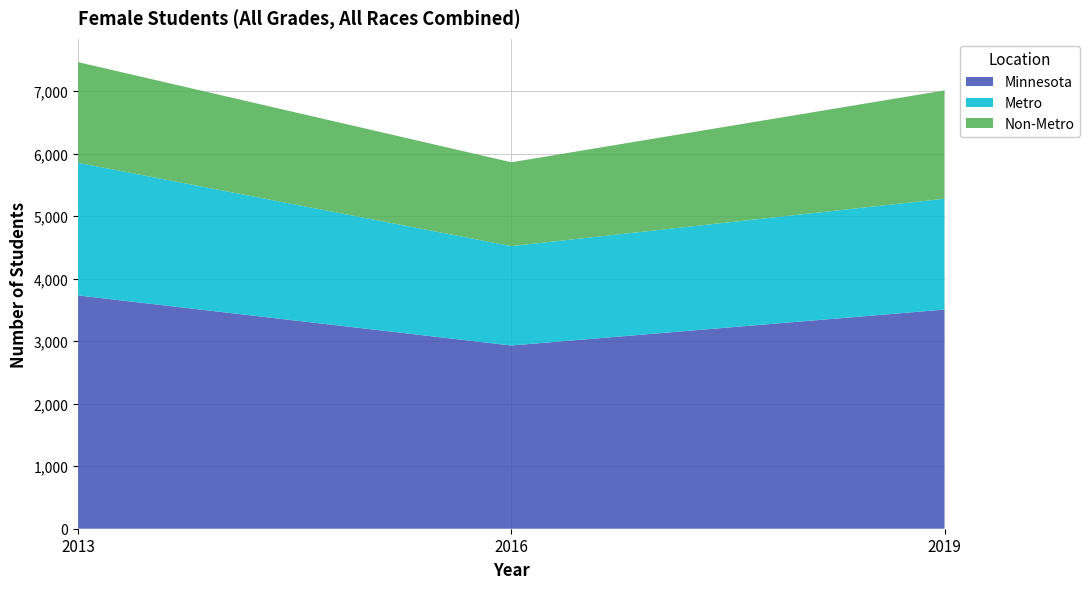

Reading left to right, list all the values displayed in this chart.

Minnesota: 3733	2932	3507
Metro: 2123	1591	1774
Non-Metro: 1610	1341	1733